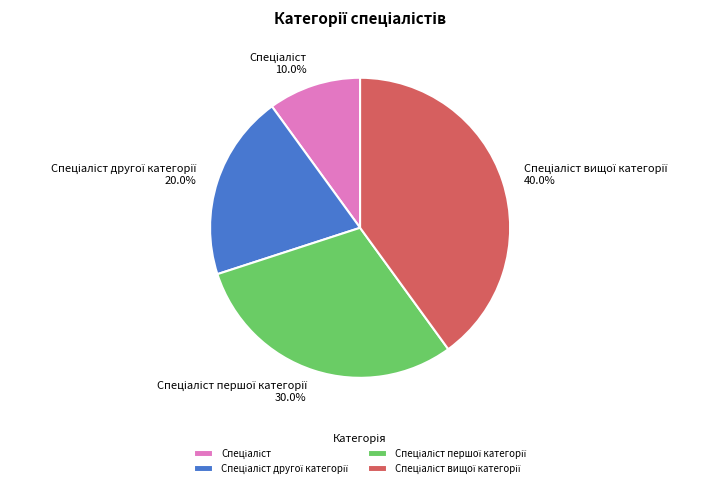

How many segments does this pie chart have?

4